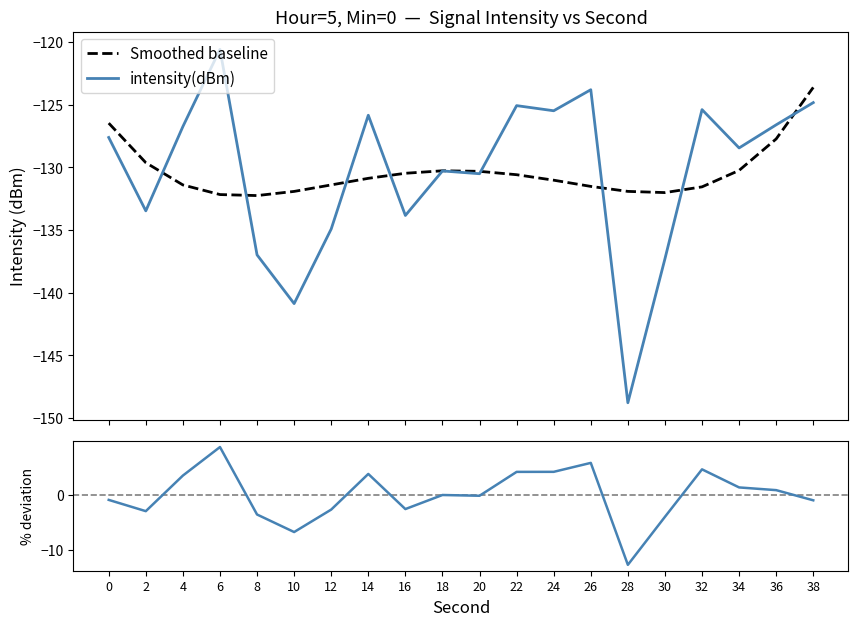

Reading right to left, what are all the values shown in this chart?

38=-124.8	36=-126.6	34=-128.4	32=-125.4	30=-137.3	28=-148.8	26=-123.8	24=-125.5	22=-125.1	20=-130.5	18=-130.3	16=-133.8	14=-125.8	12=-134.9	10=-140.9	8=-137.0	6=-120.6	4=-126.7	2=-133.5	0=-127.6